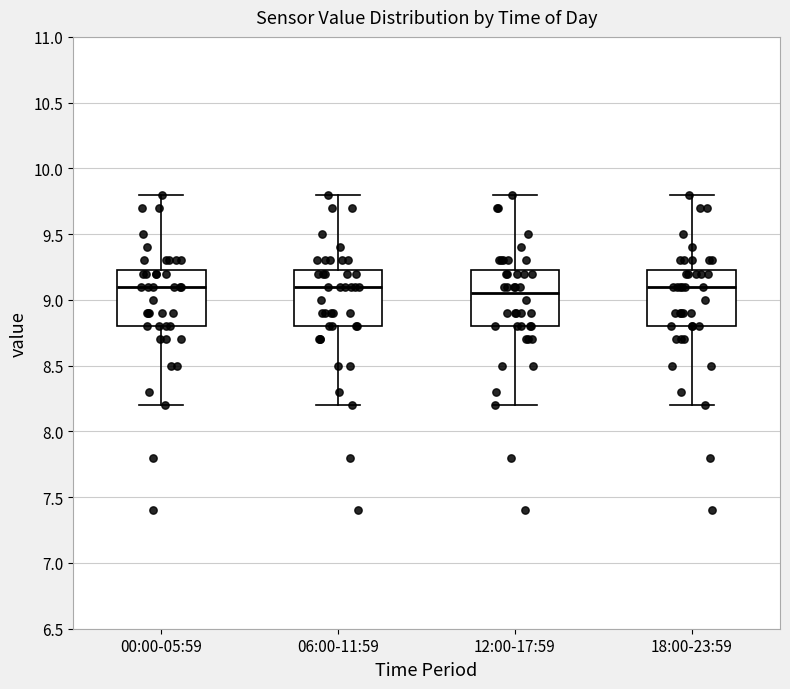

Where does the median line of the box for 00:00-05:59 sit on the y-axis? The values are not printed on the chart, so give them approximately, as read against the axis.

9.10